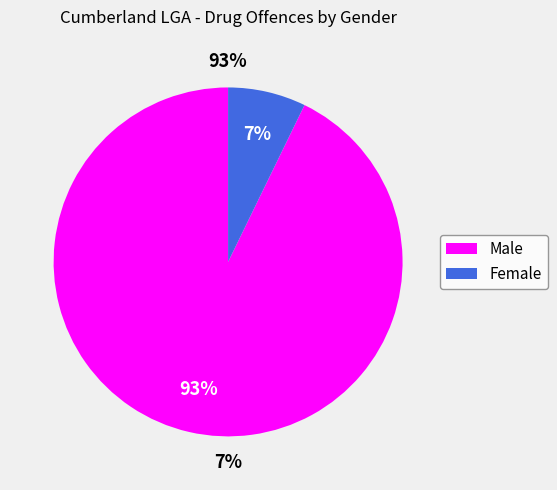

To the nearest percent, what portion does Male represent?

93%